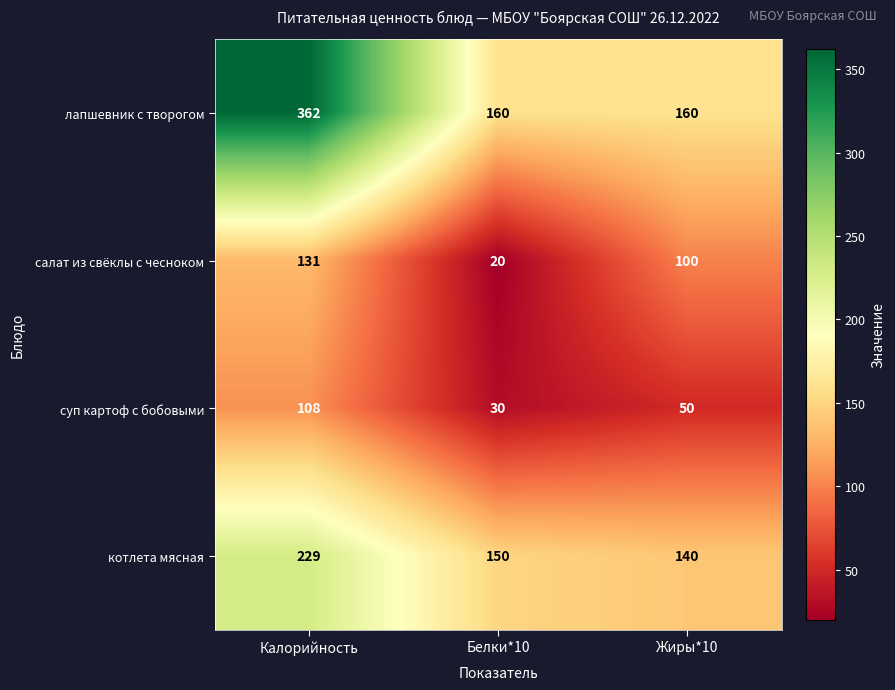

At which label does лапшевник с творогом reach its peak?

Калорийность